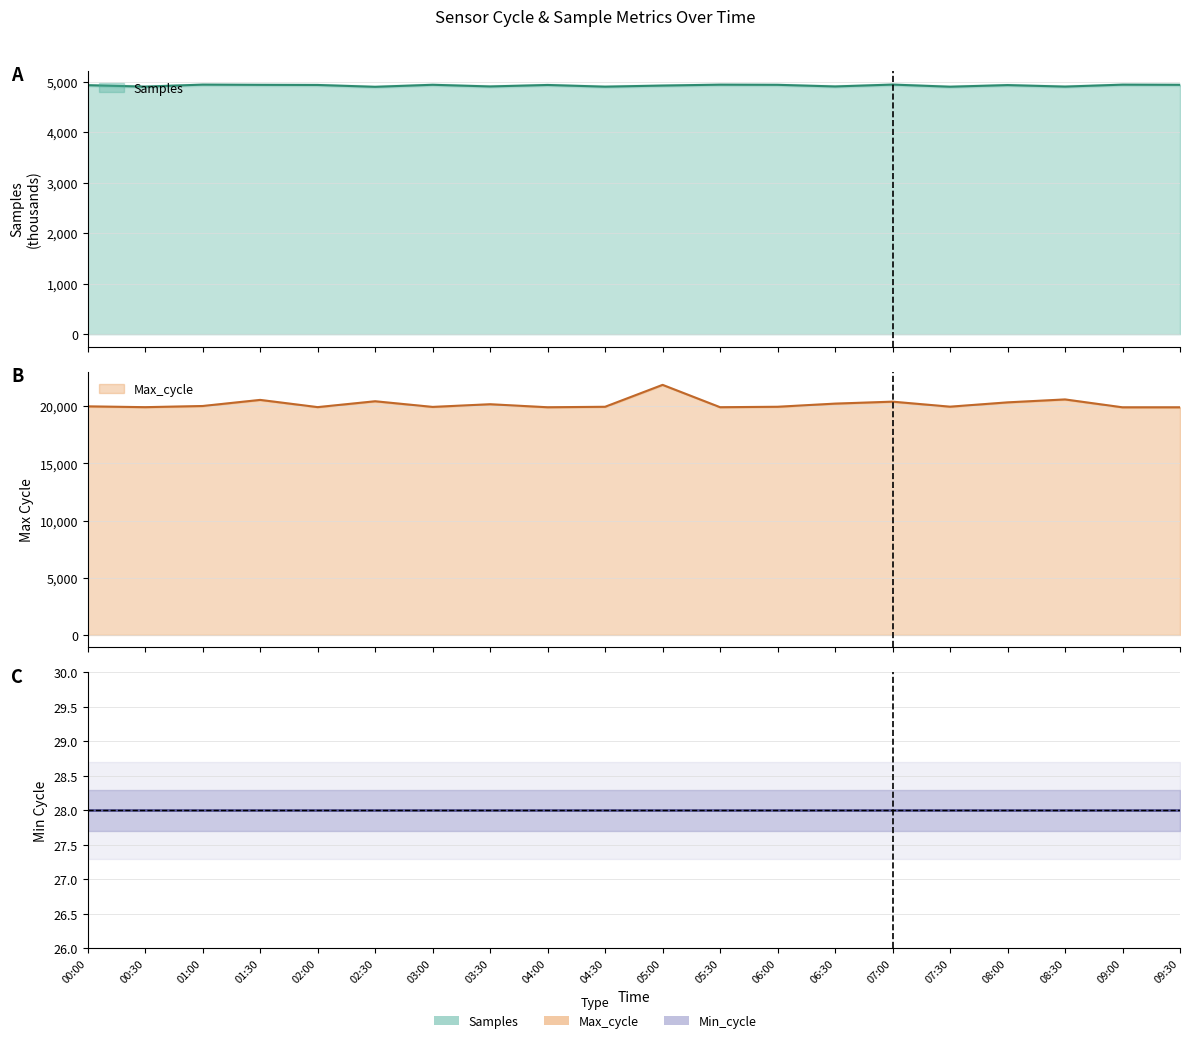

The value of Max_cycle at 08:30 is 32645.7. True or false?

False